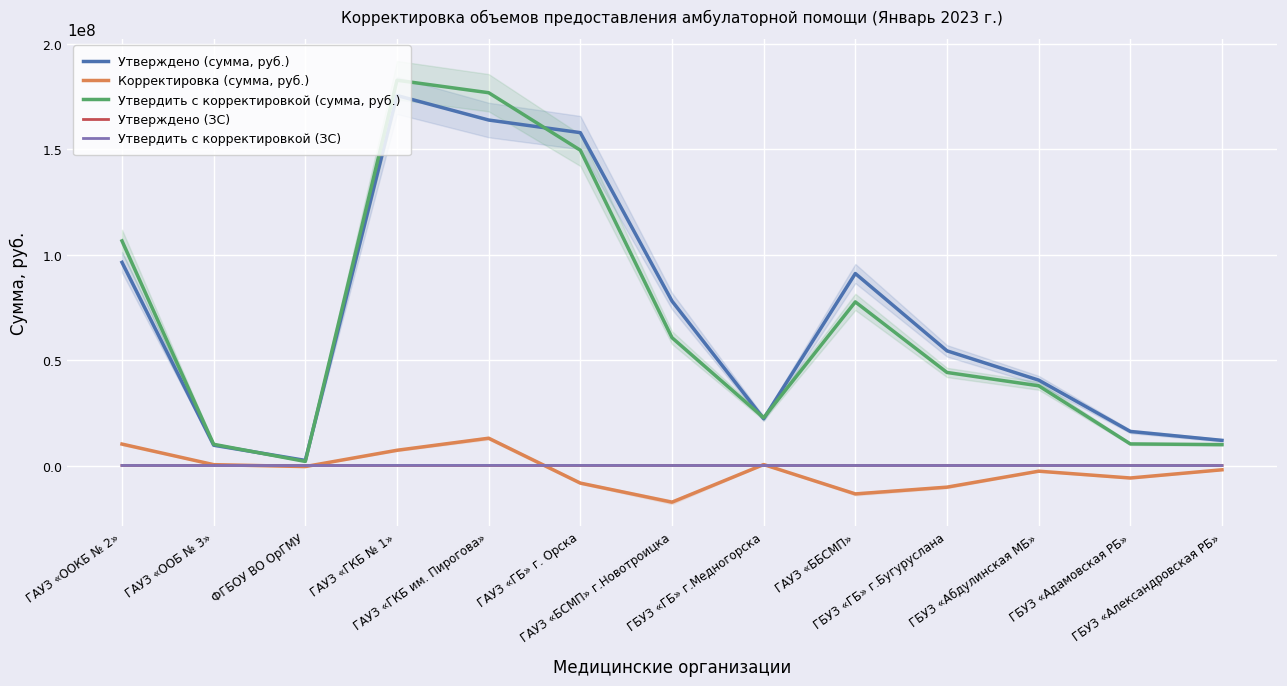

The value of Утвердить с корректировкой (ЗС) at ГАУЗ «ББСМП» is 29143.0. True or false?

True